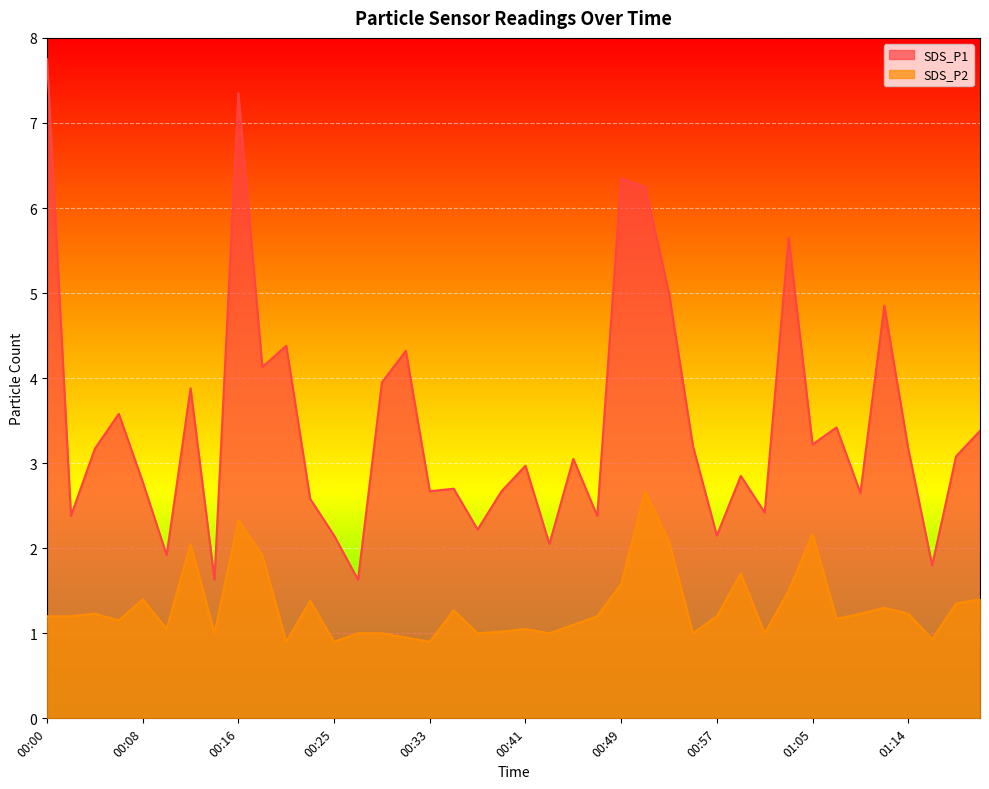

What is the average value of the SDS_P2 series?

1.3